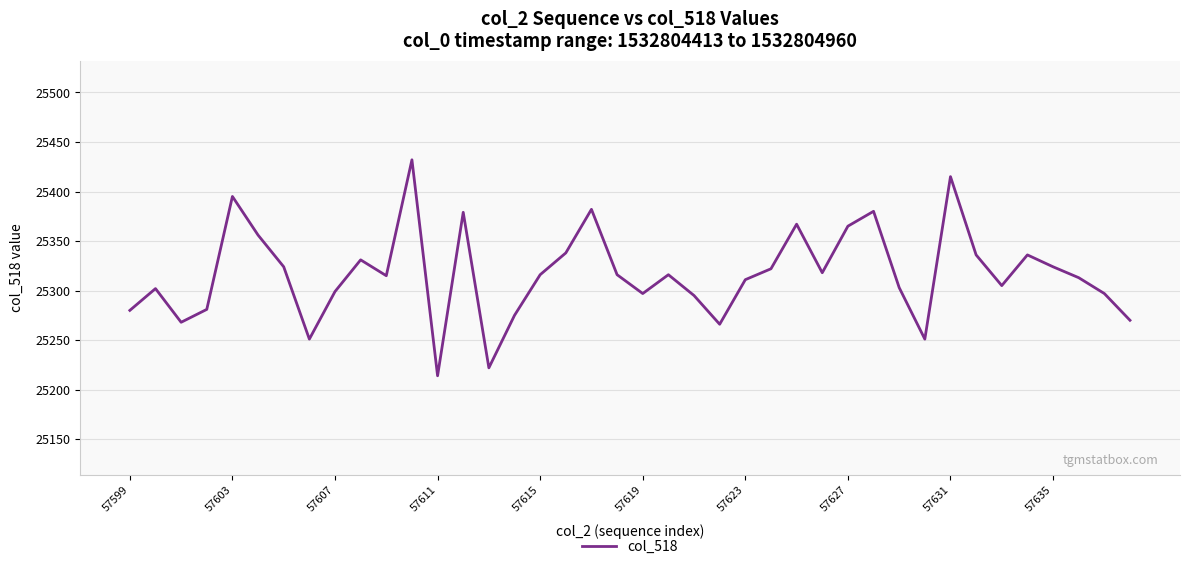

What is the smallest value displayed?

25214